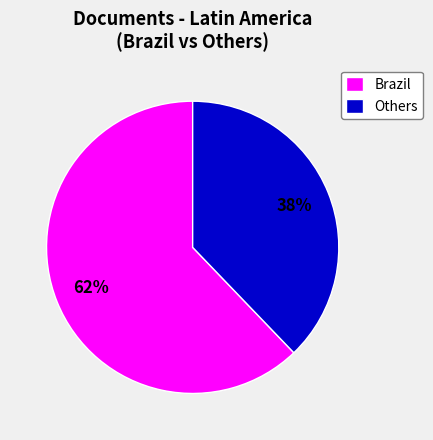

To the nearest percent, what percentage of the pie is Brazil?

62%